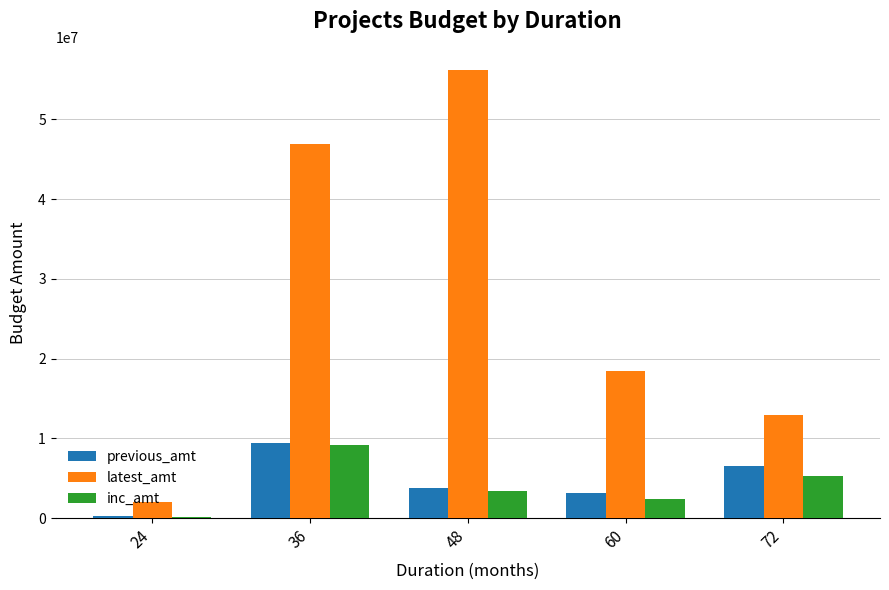

Count the number of categories in the chart.

5